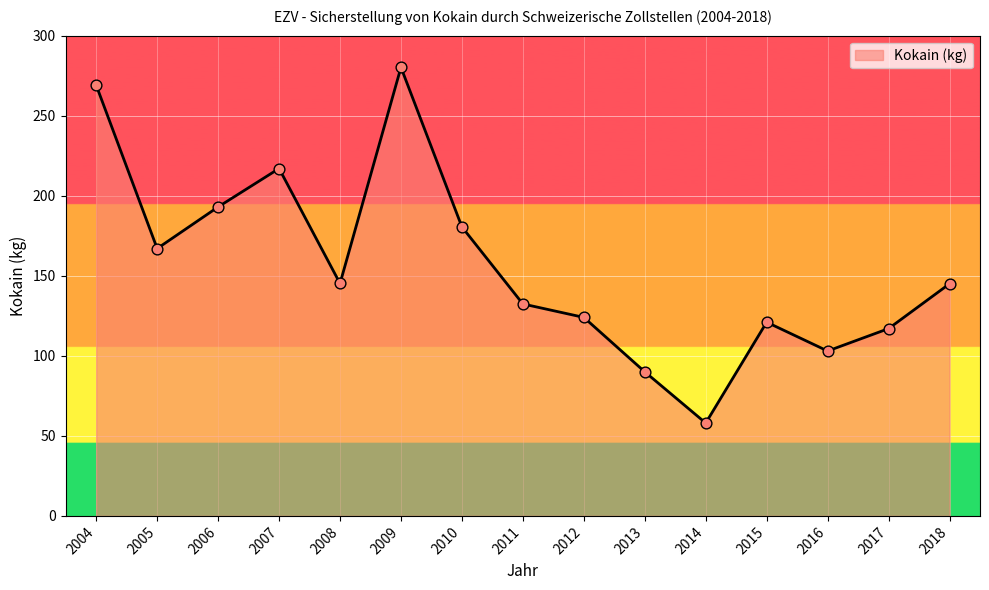

Approximately how many times larger is the value at 2006 compared to 2016?

1.9